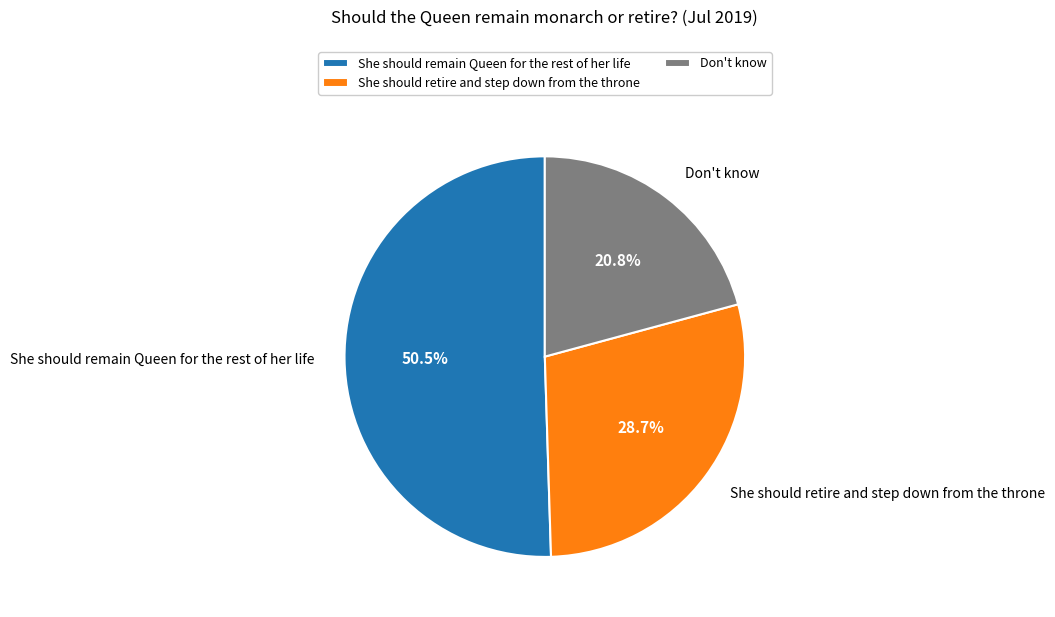

Is there a majority slice in this chart?

Yes